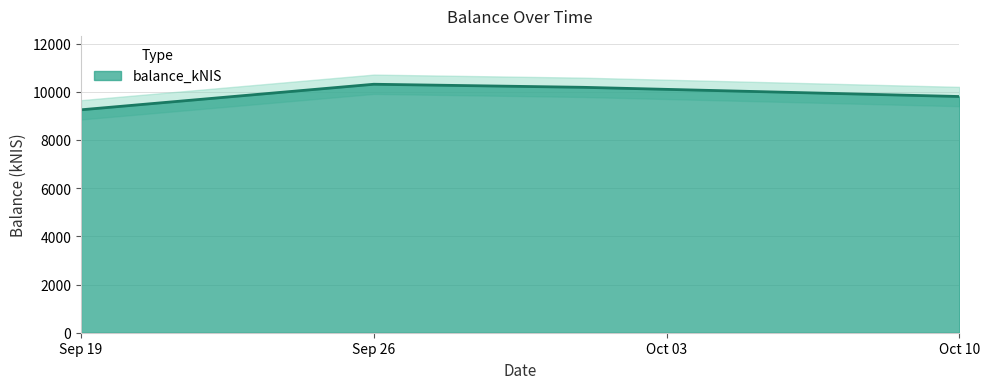

The value of balance_kNIS at Sep 26 is 14754.9. True or false?

False